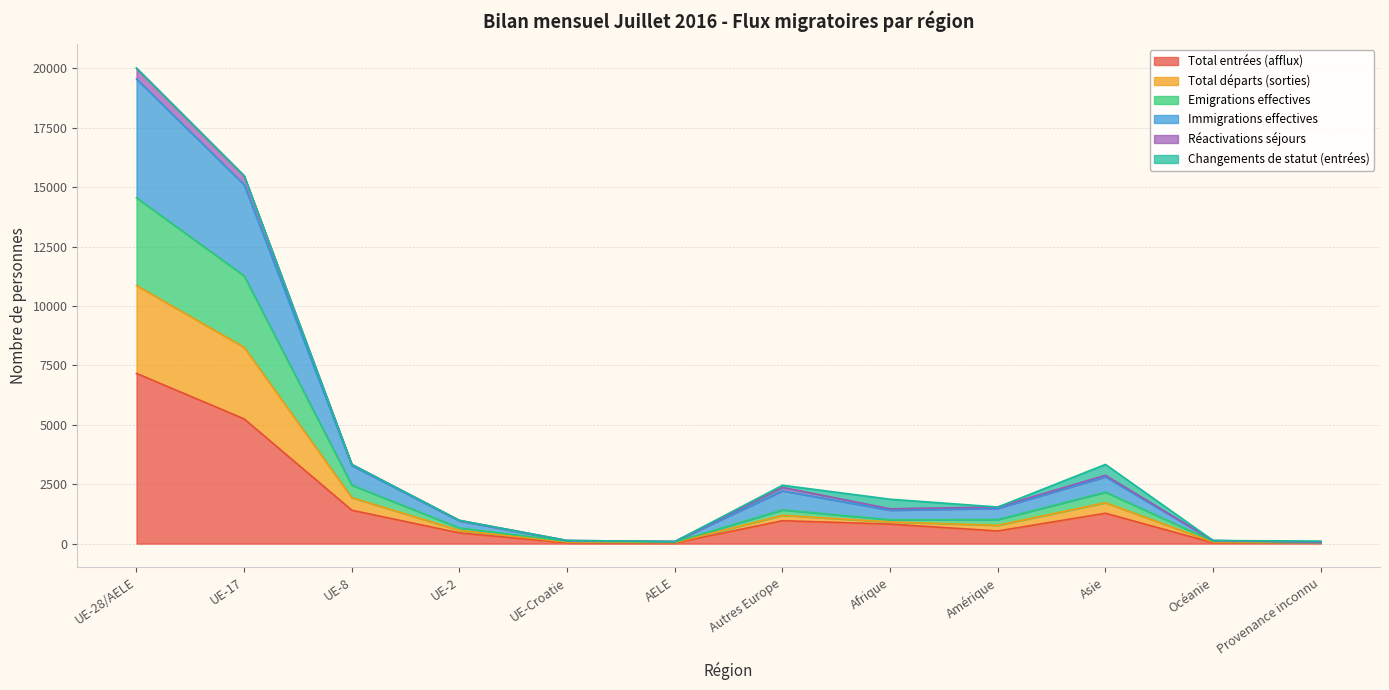

Which series changed the most between AELE and Océanie?

Emigrations effectives